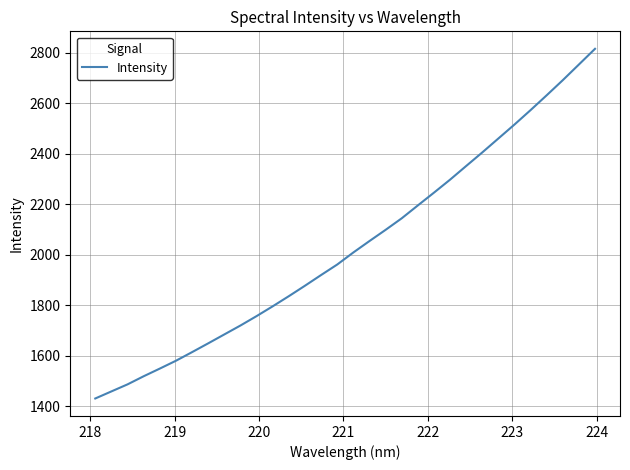

Does the chart display data point markers on the line(s)?

No